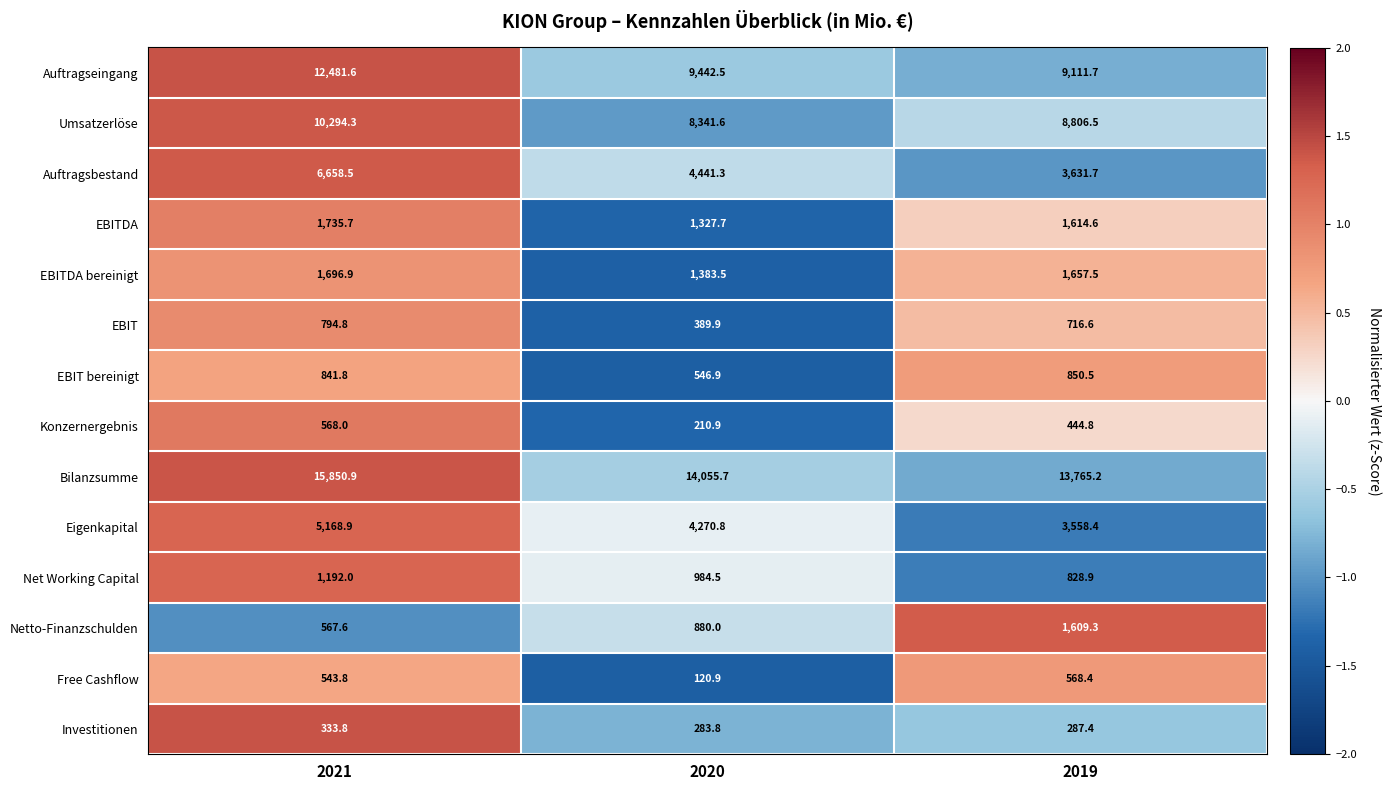

Where does the EBIT bereinigt series first go above 841?

2021